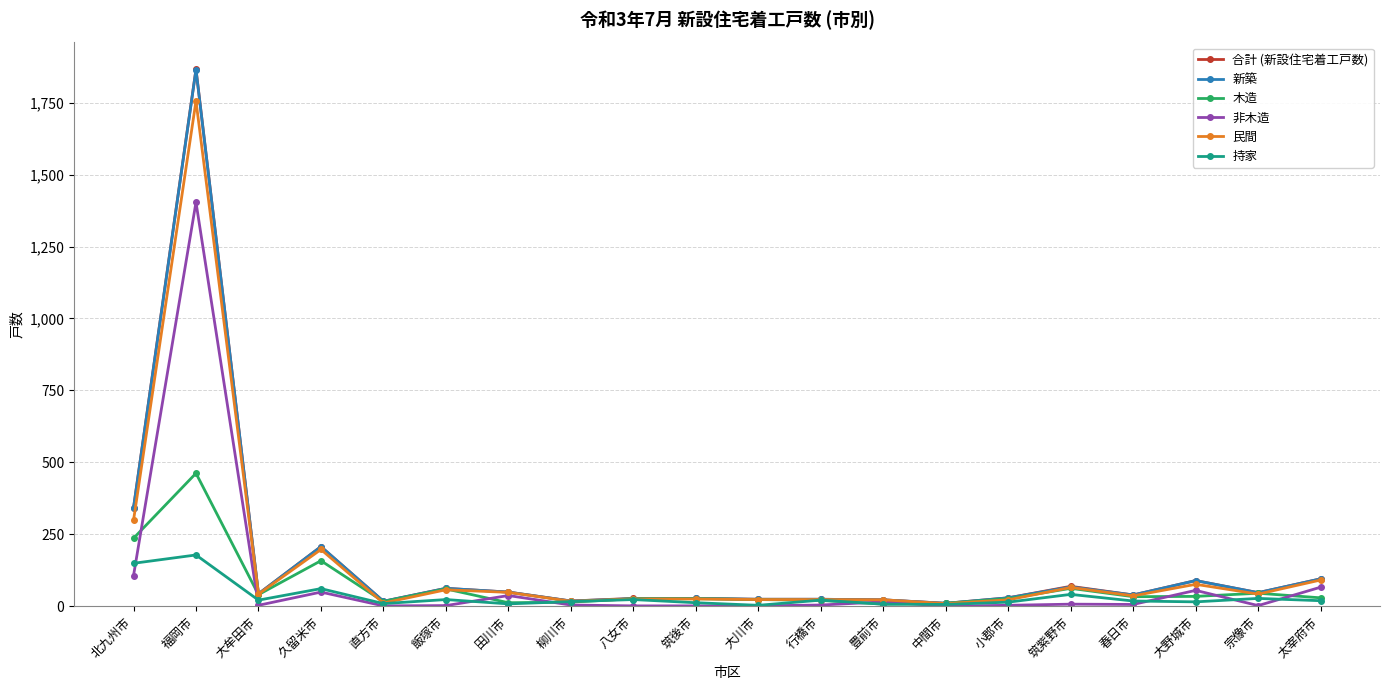

Which series changed the most between 柳川市 and 筑紫野市?

合計 (新設住宅着工戸数)